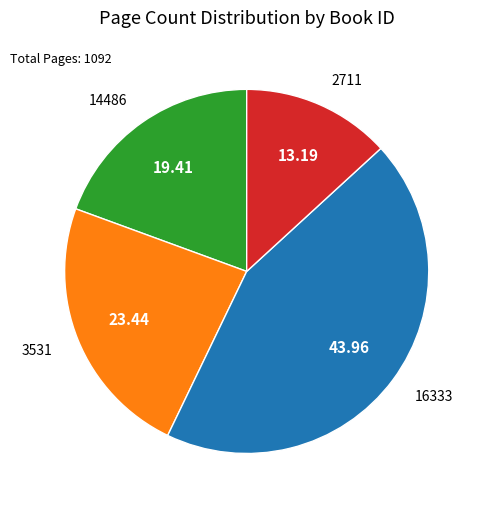

Is there any slice that represents more than half of the pie?

No